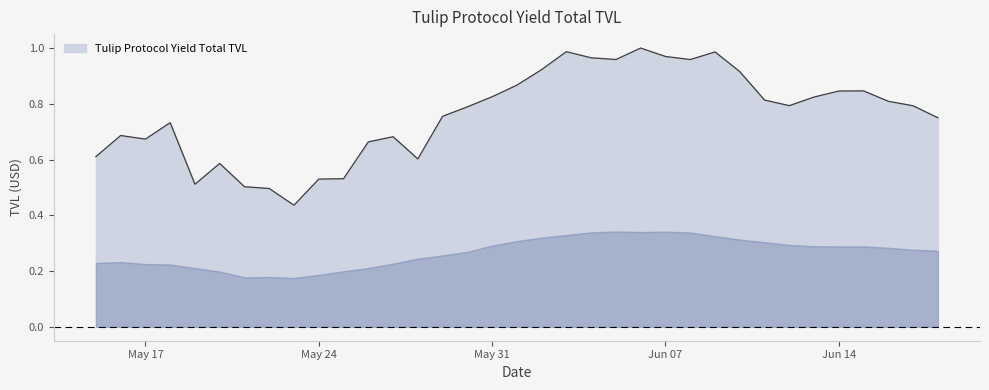

What is the label of the 18th point from the left?

01/06/2021